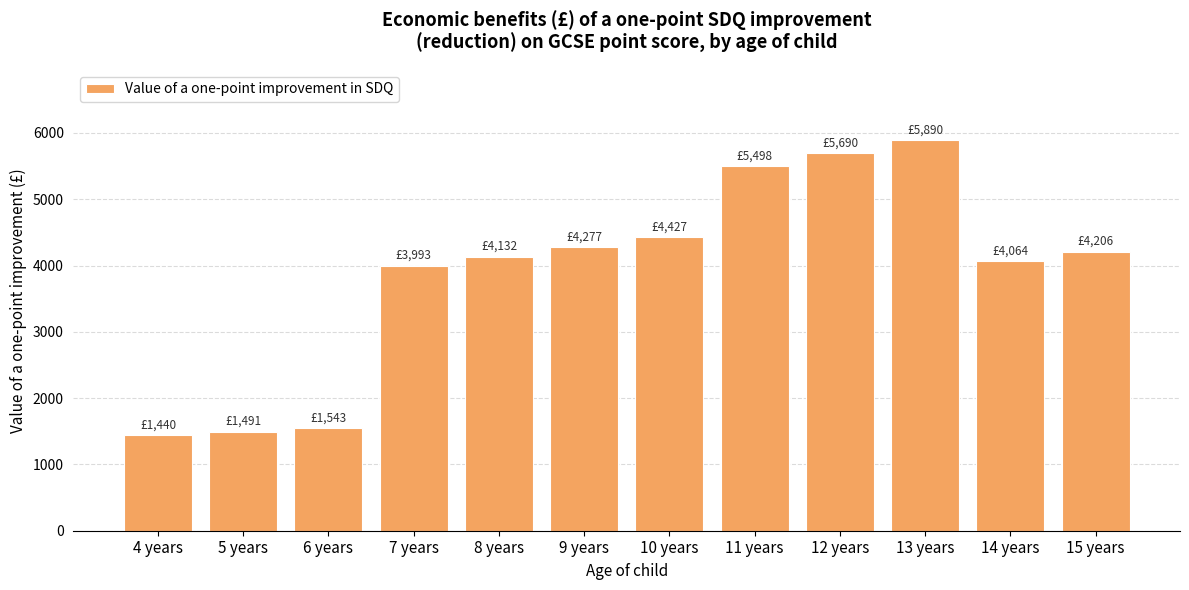

What is the smallest value displayed?

1440.5